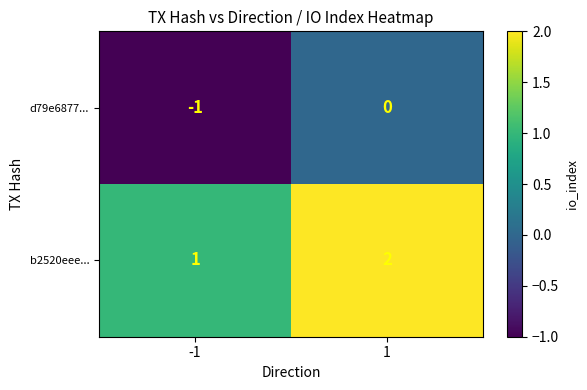

At how many categories does at least one series exceed 0?

2